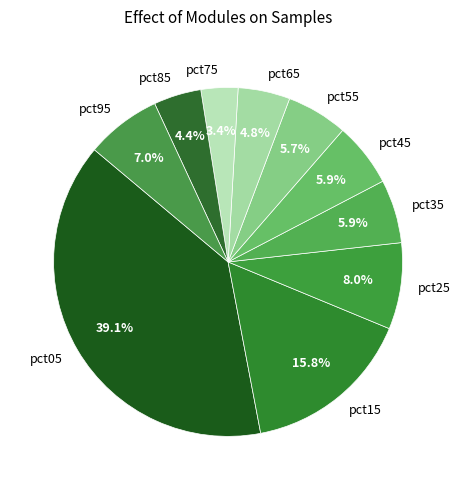

True or false: pct25 accounts for 14% of the total.

False